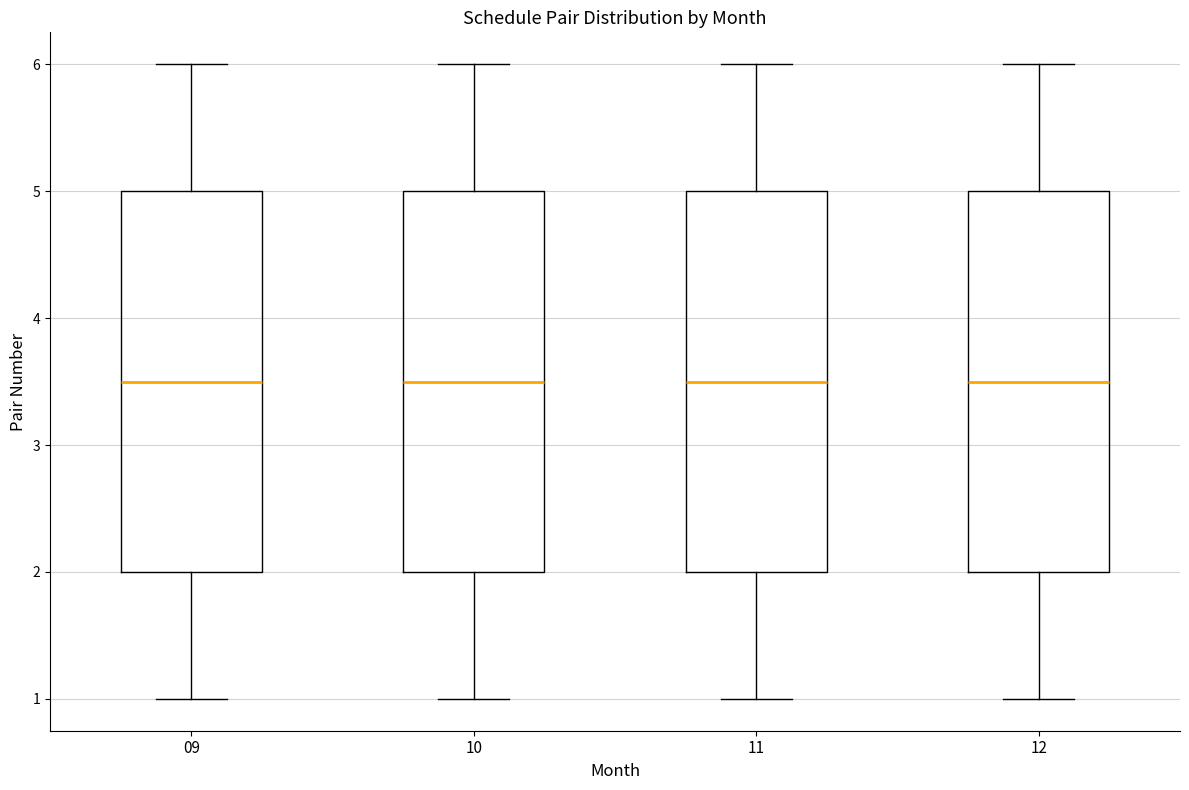

Where is the lower edge of the box at x = 12 on the y-axis? The values are not printed on the chart, so give them approximately, as read against the axis.

2.0